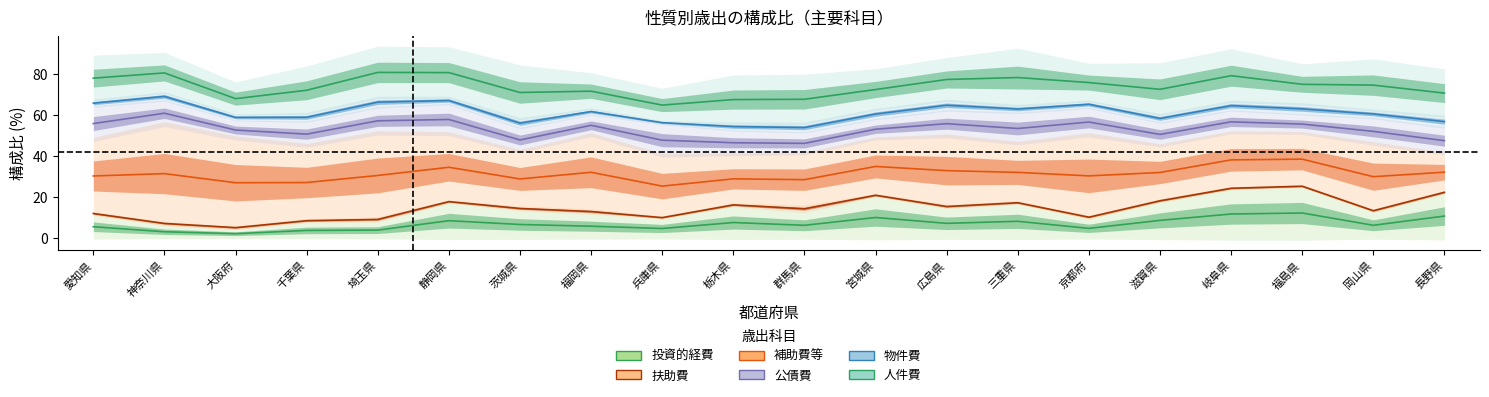

How many data points in 人件費 are less than 74?

10